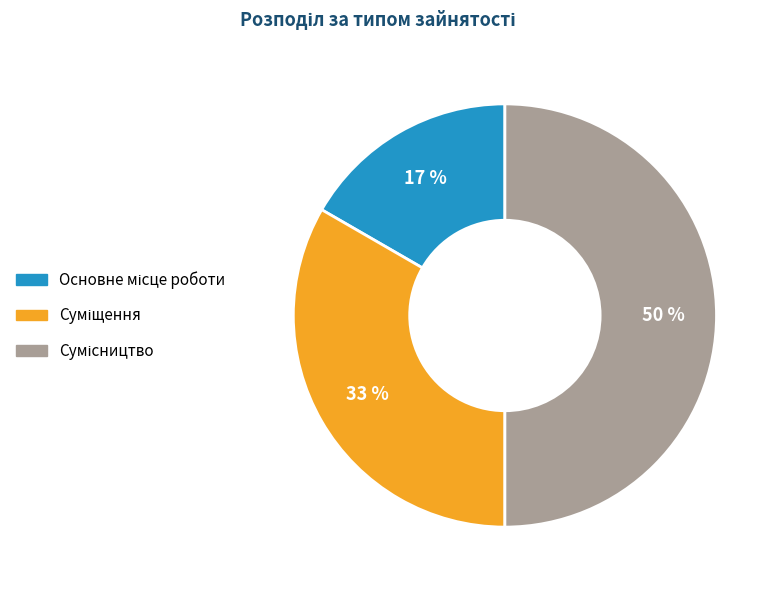

To the nearest percent, what is the difference between the largest and smallest slice percentages?

33%